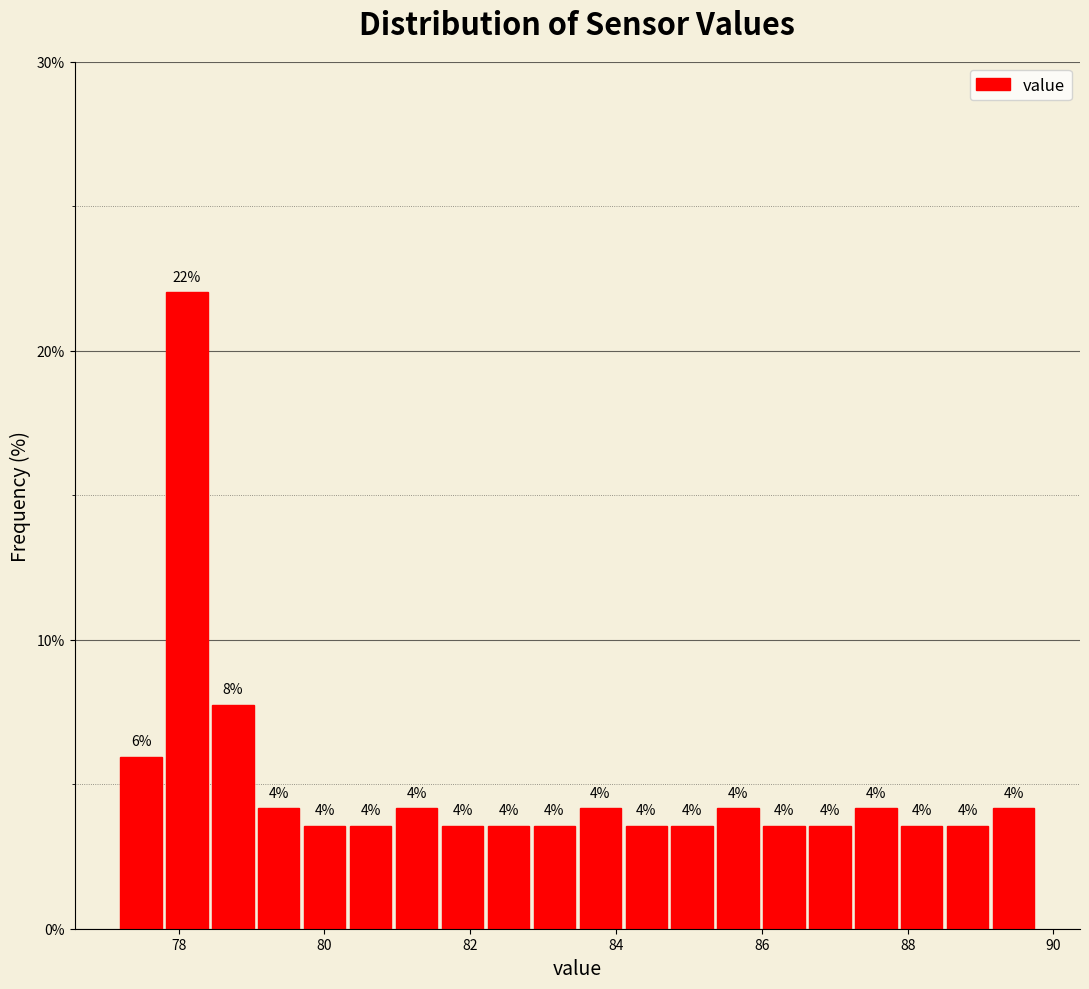

Around what value on the x-axis is the tallest bar? Give the approximate position of its centre, as read against the axis.

78.2